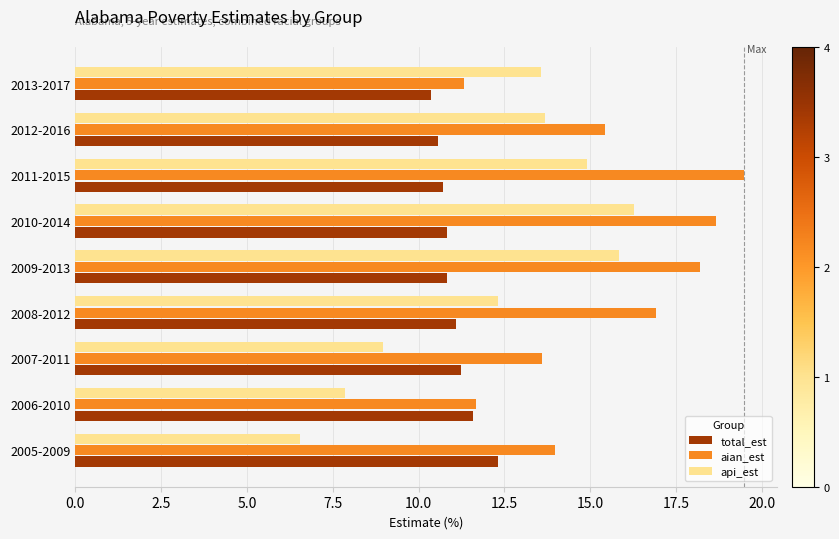

Rank the series by their average value, from highest to lowest.

aian_est, api_est, total_est